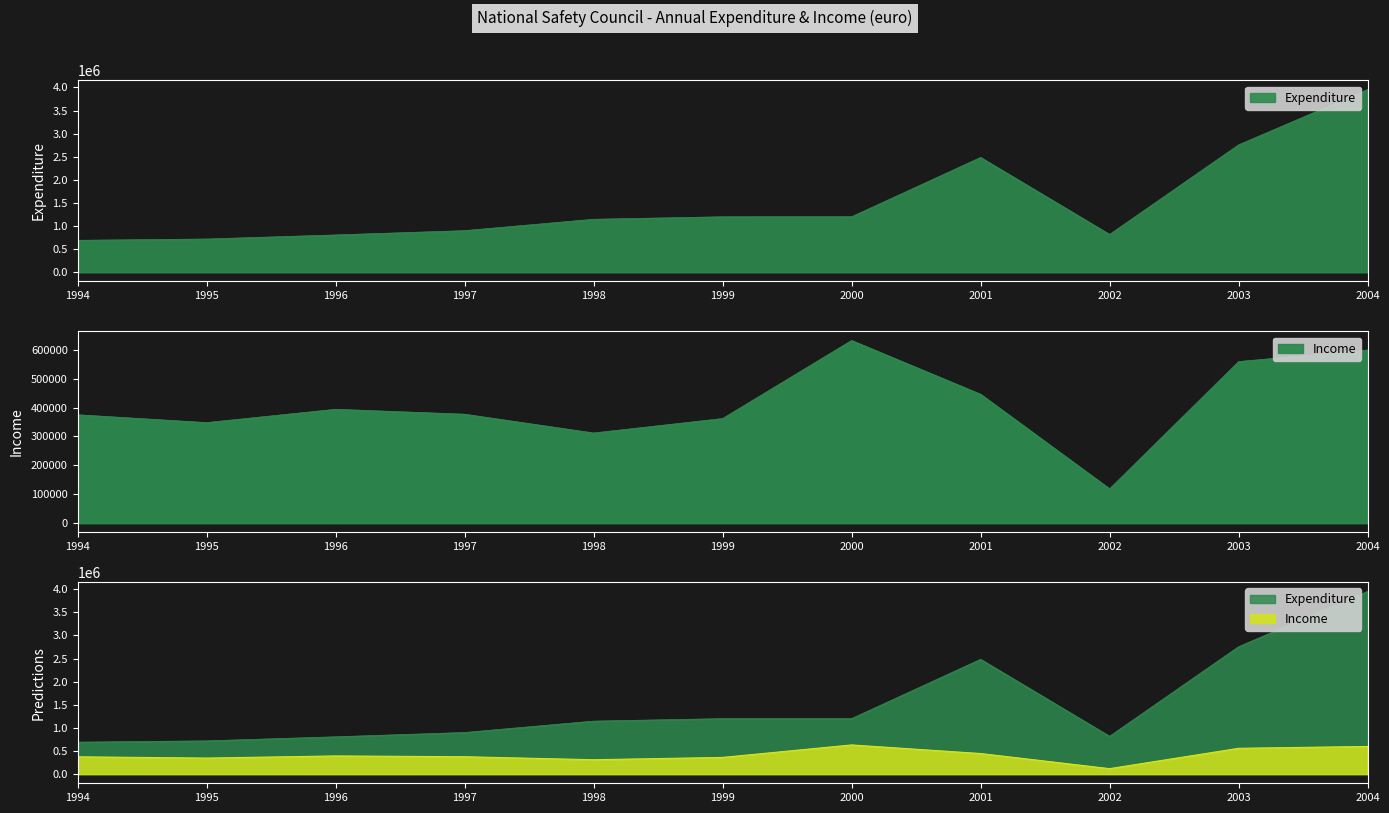

Rank the series by their average value, from lowest to highest.

Income, Expenditure